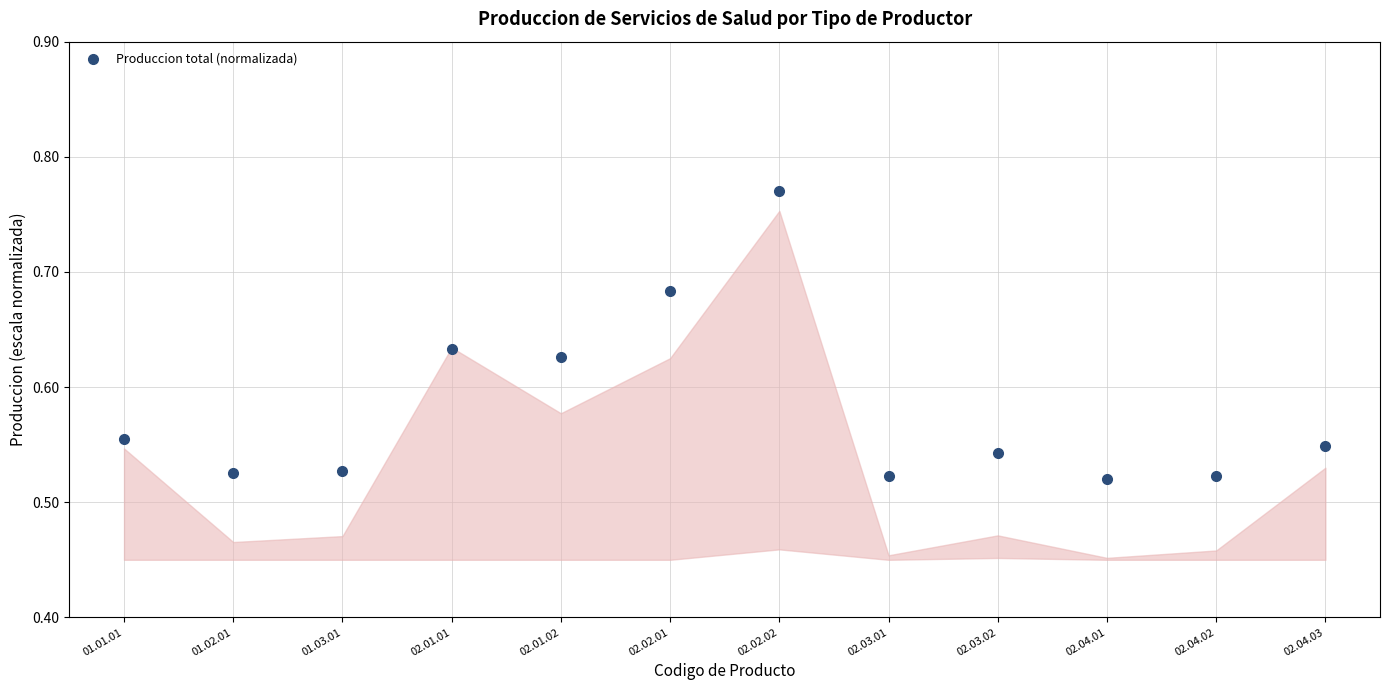

How many values are between 0 and 1?

12